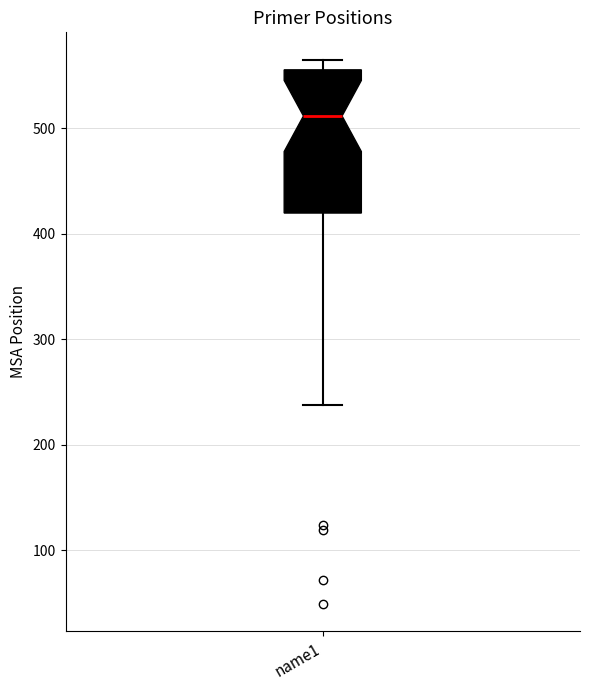

Where does the median line of the box for name1 sit on the y-axis? The values are not printed on the chart, so give them approximately, as read against the axis.

510